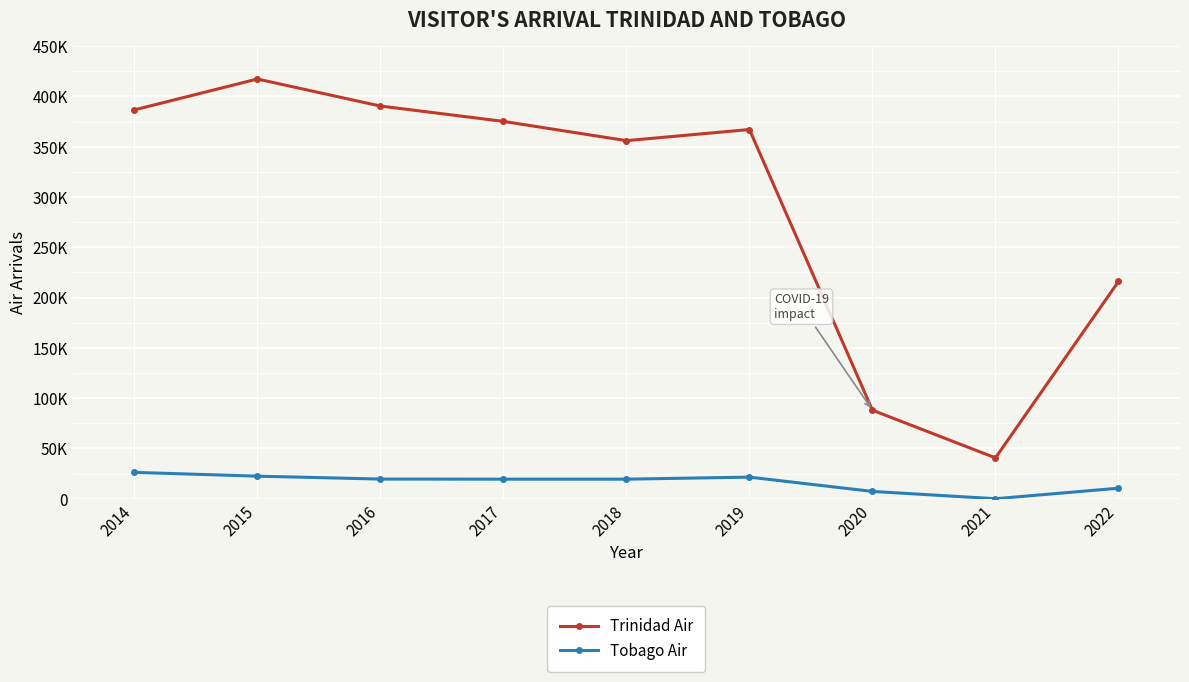

List the labels in order of Trinidad Air value, smallest first.

2021, 2020, 2022, 2018, 2019, 2017, 2014, 2016, 2015